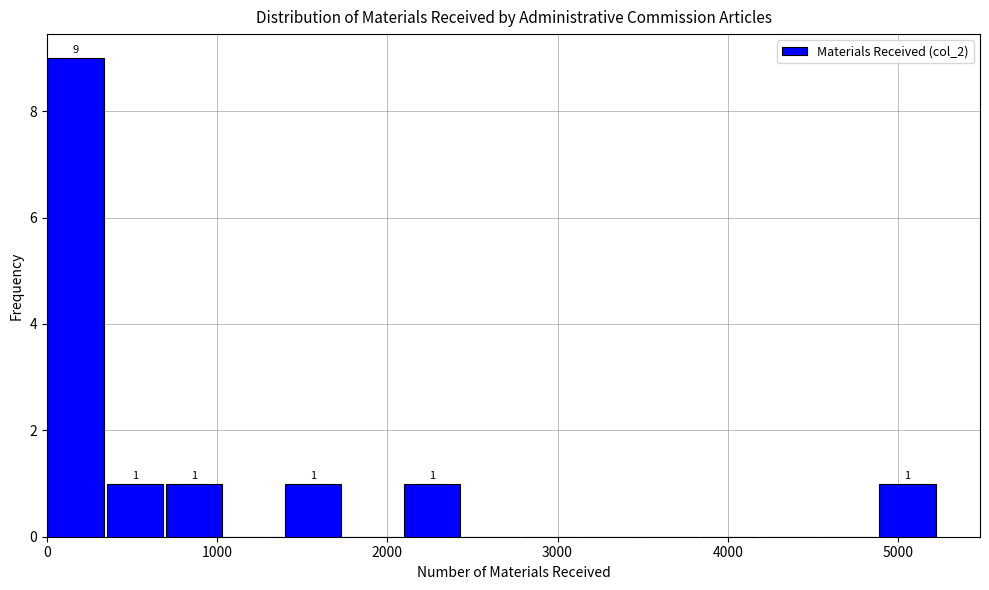

Read against the x-axis, roughly where is the centre of the tallest bar?

200